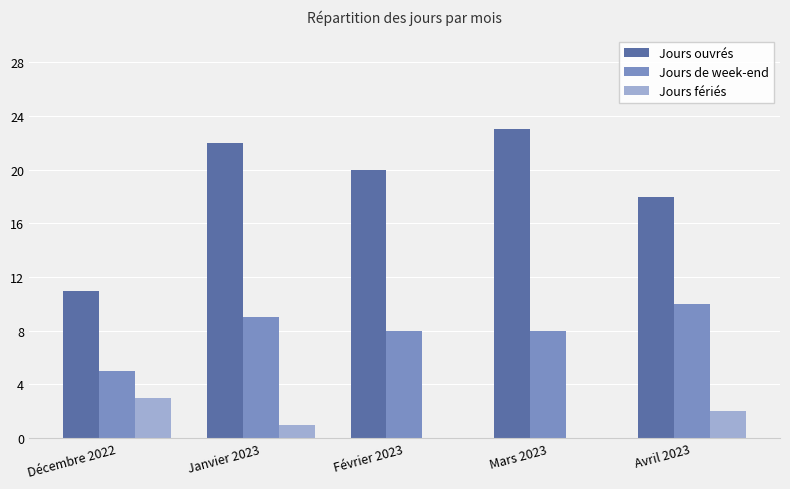

Read the Jours de week-end value at Janvier 2023.

9